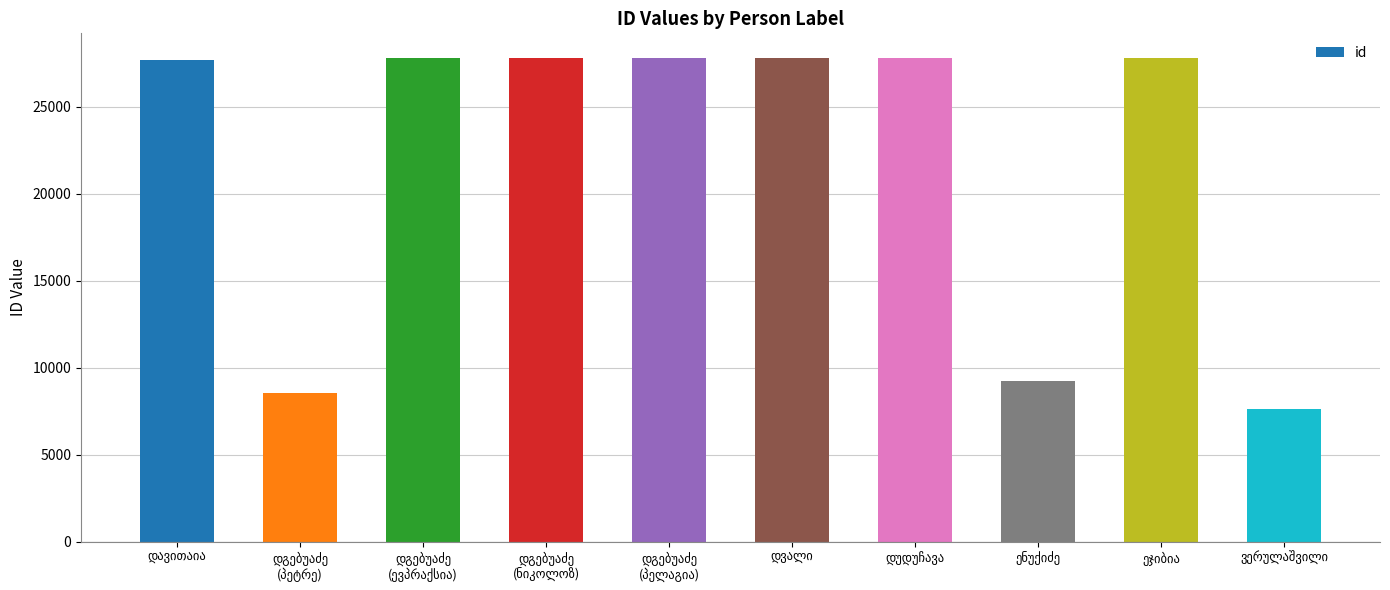

What is the difference between the maximum and second lowest values?

19257